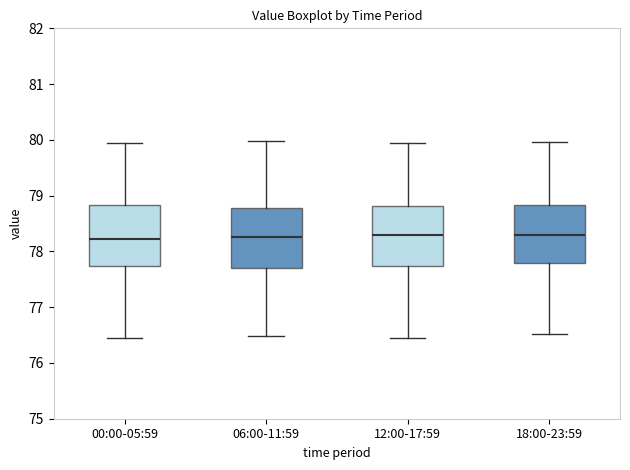

Where is the upper edge of the box for 12:00-17:59 on the y-axis? The values are not printed on the chart, so give them approximately, as read against the axis.

78.8